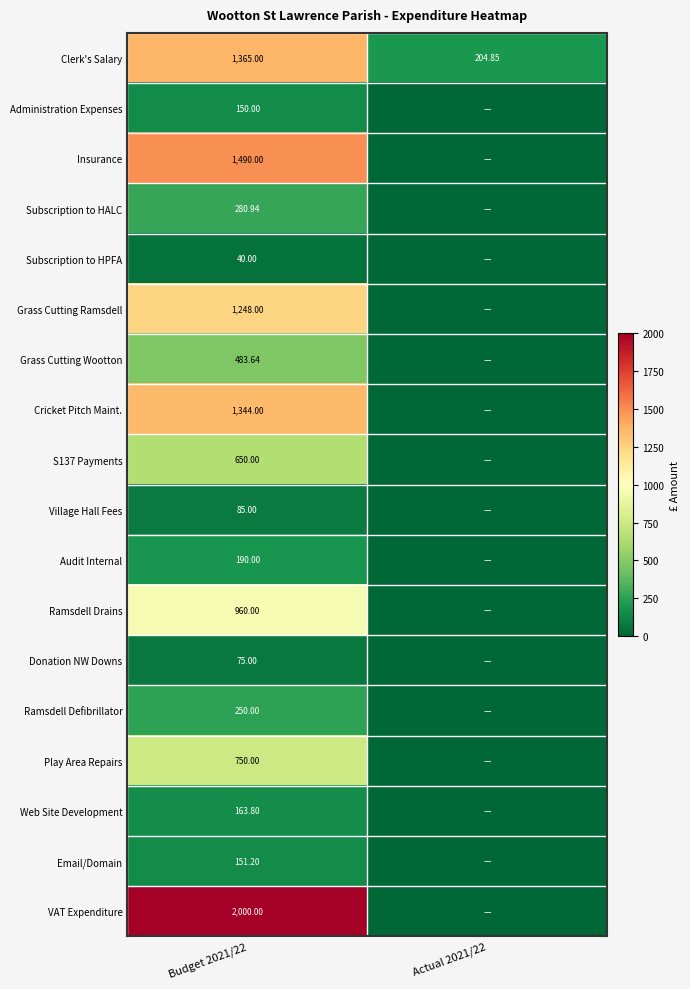

Is the value of Audit Internal at Budget 2021/22 greater than the value of Grass Cutting Wootton at Budget 2021/22?

No